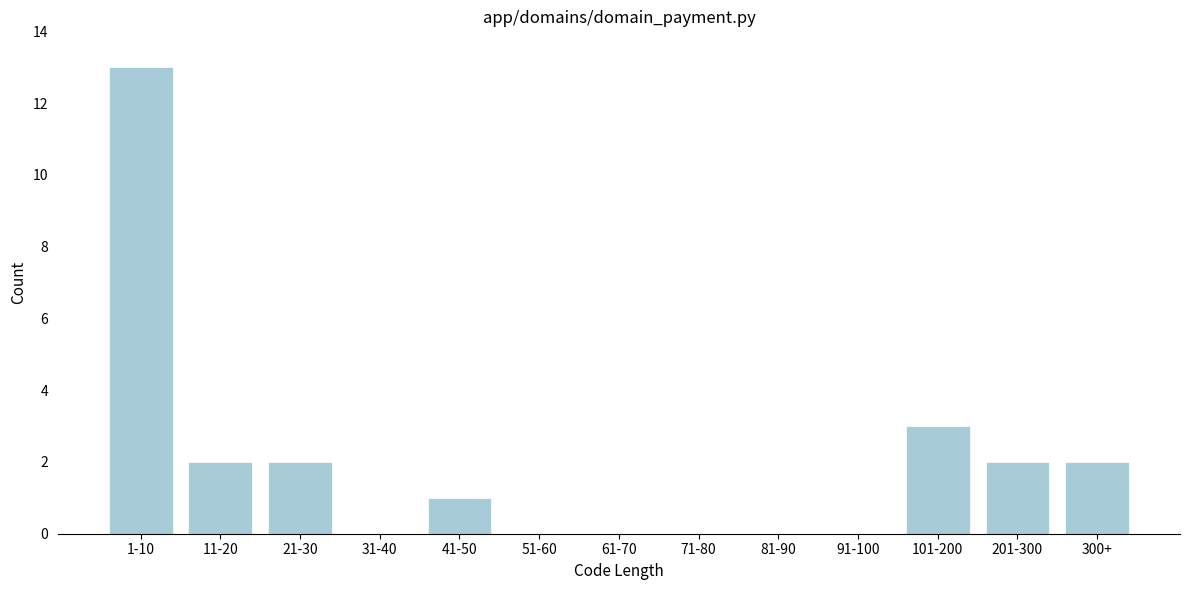

Reading left to right, extract all data points from this chart.

1-10=13	11-20=2	21-30=2	31-40=0	41-50=1	51-60=0	61-70=0	71-80=0	81-90=0	91-100=0	101-200=3	201-300=2	300+=2